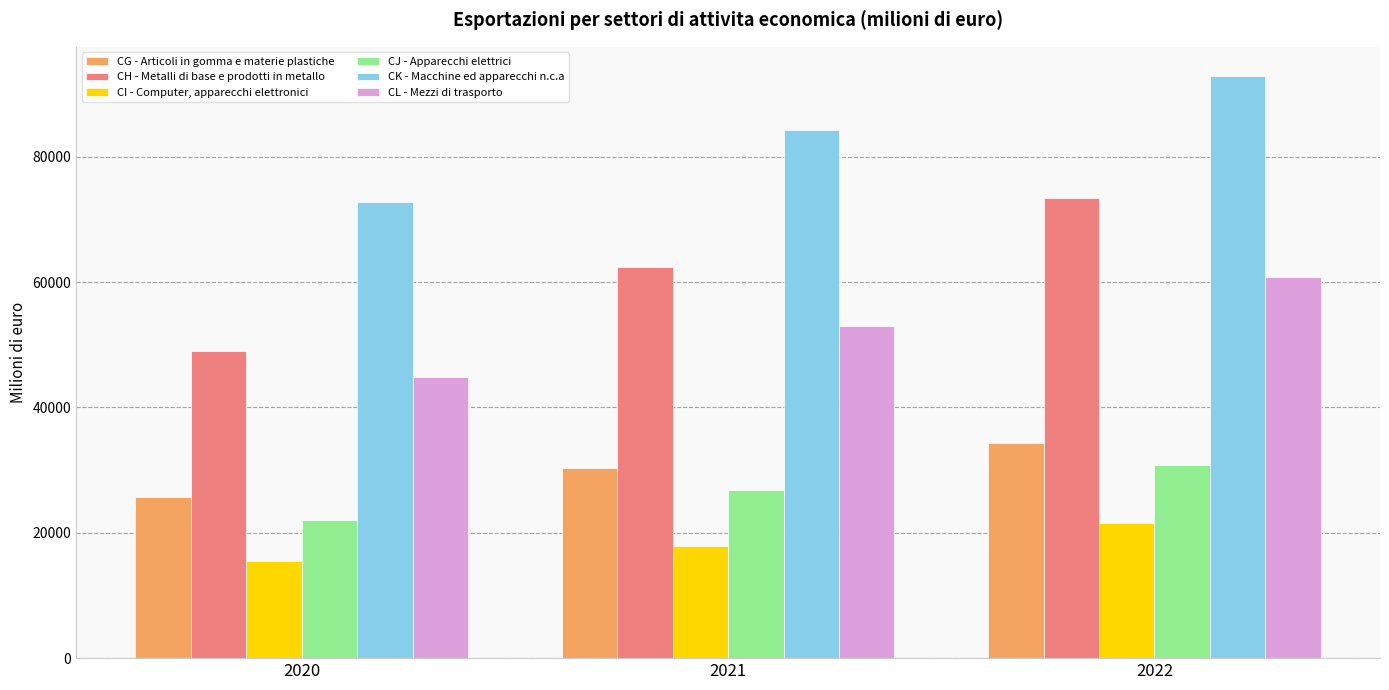

How many bars are there in total?

18